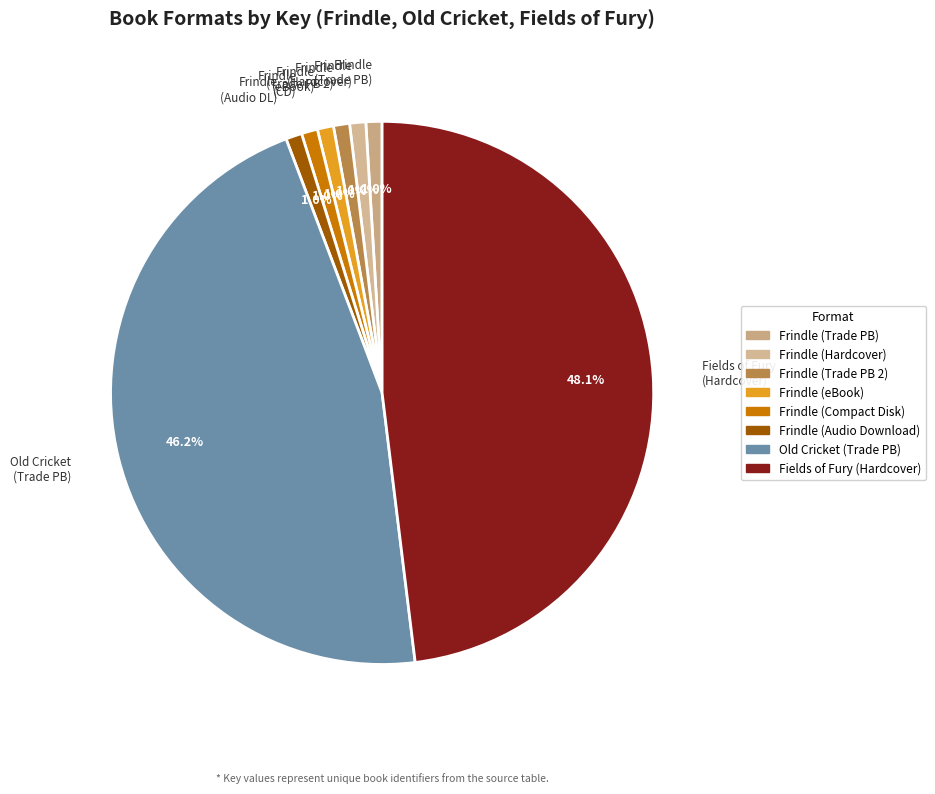

What is the ratio of the value at Frindle (Audio DL) to the value at Frindle (Trade PB 2)?

1.0